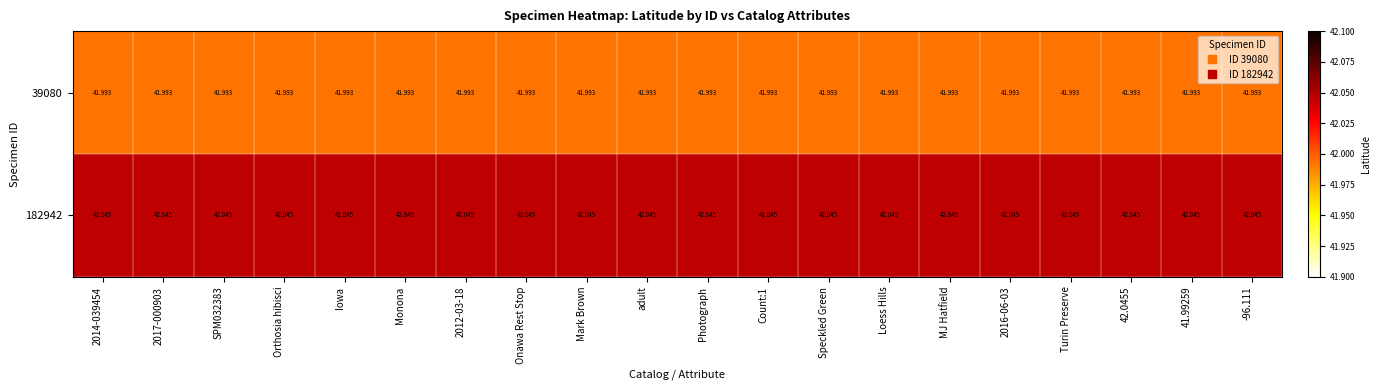

Is the value of 182942 at 2016-06-03 greater than the value of 39080 at MJ Hatfield?

Yes